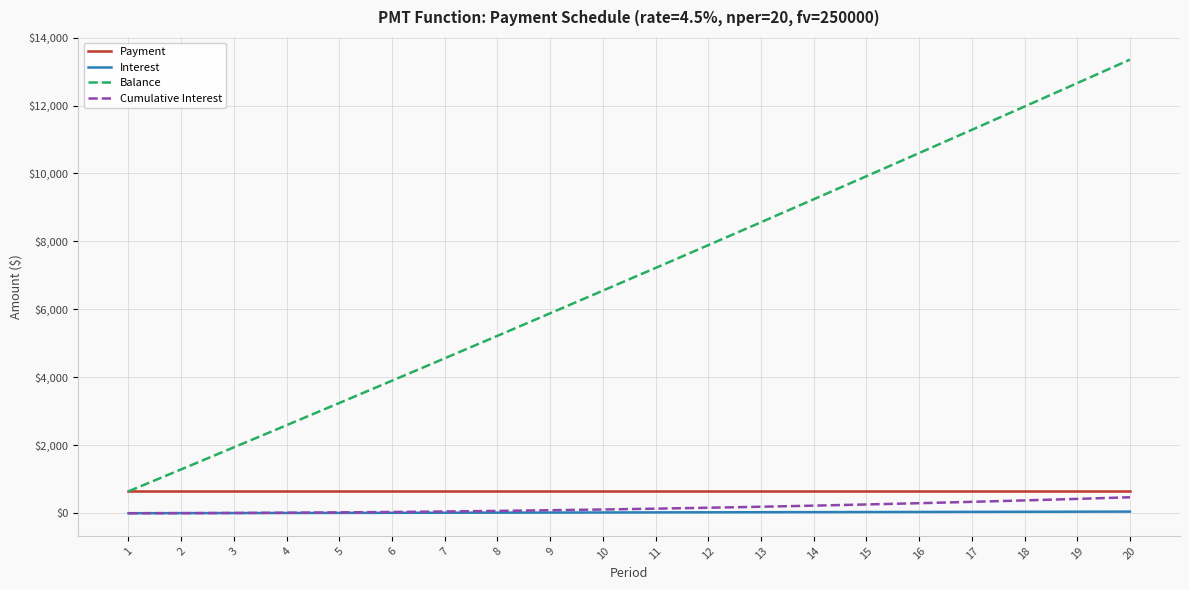

Is it true that Balance equals 11284.8 at 17?

True